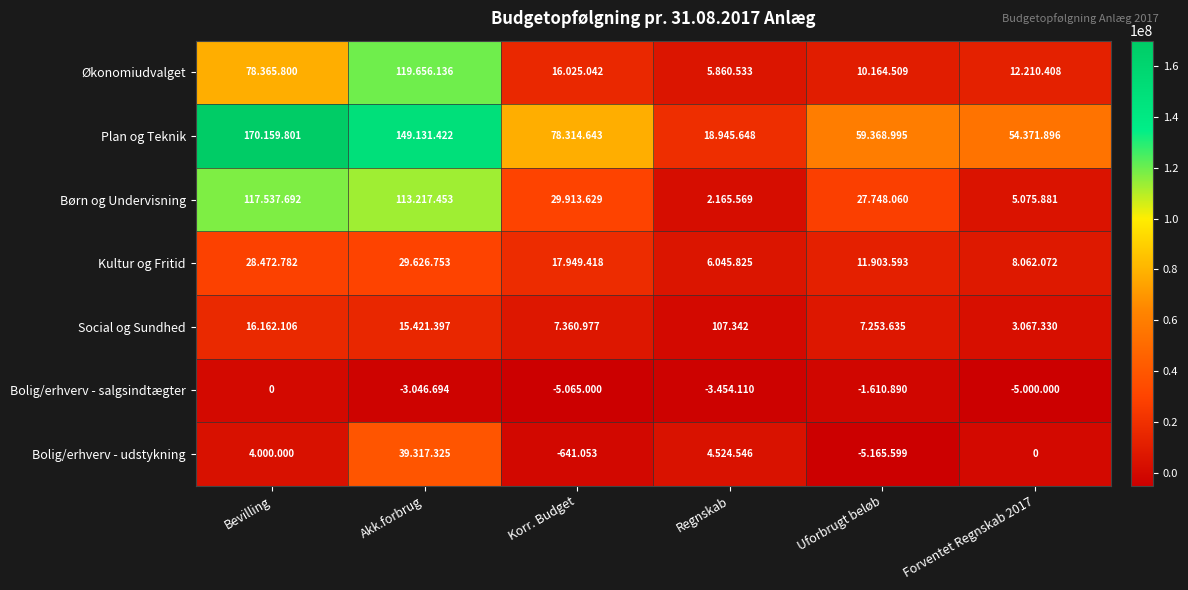

What is the highest value of the Bolig/erhverv - udstykning series?

39317325